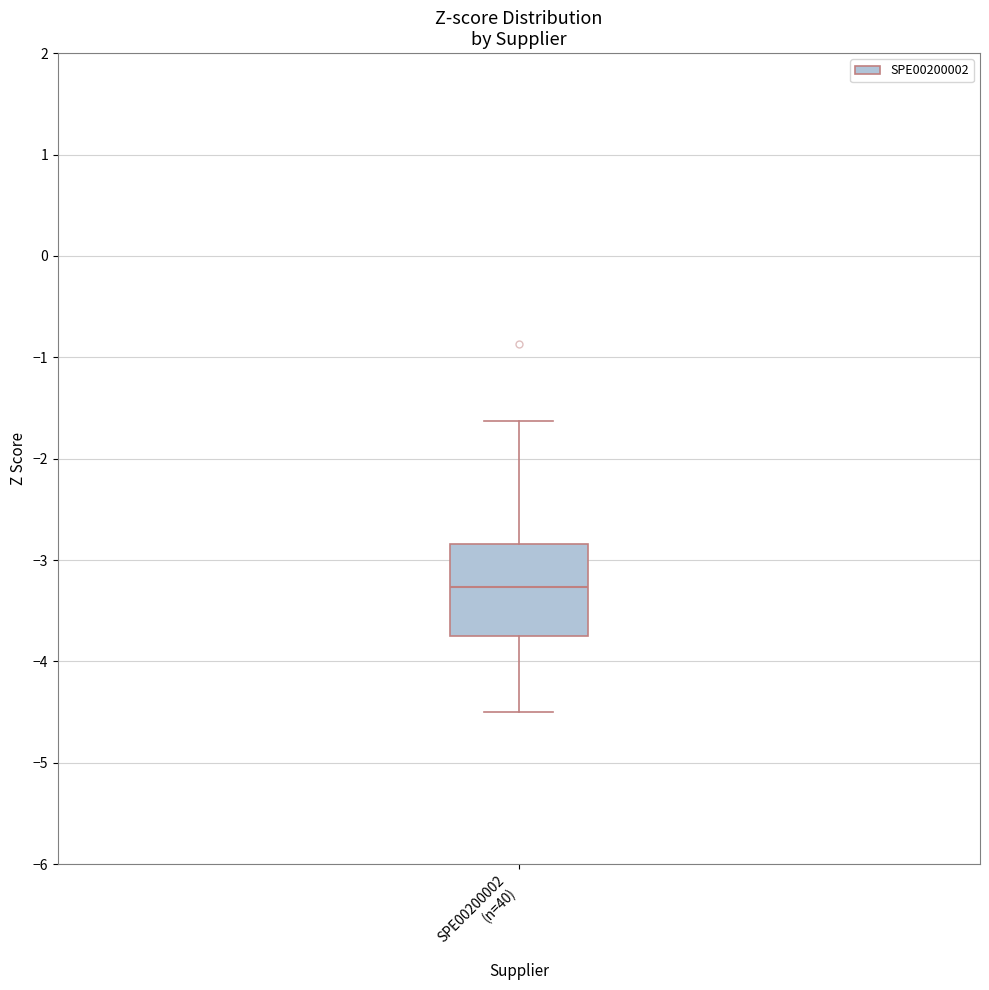

Transcribe this box plot: give where the median line is, the range the box spans, and where the two whiskers end, as read against the y-axis. The values are not printed on the chart, so give them approximately, as read against the axis.

median -3.3, box -3.7 to -2.8, whiskers -4.5 to -1.6